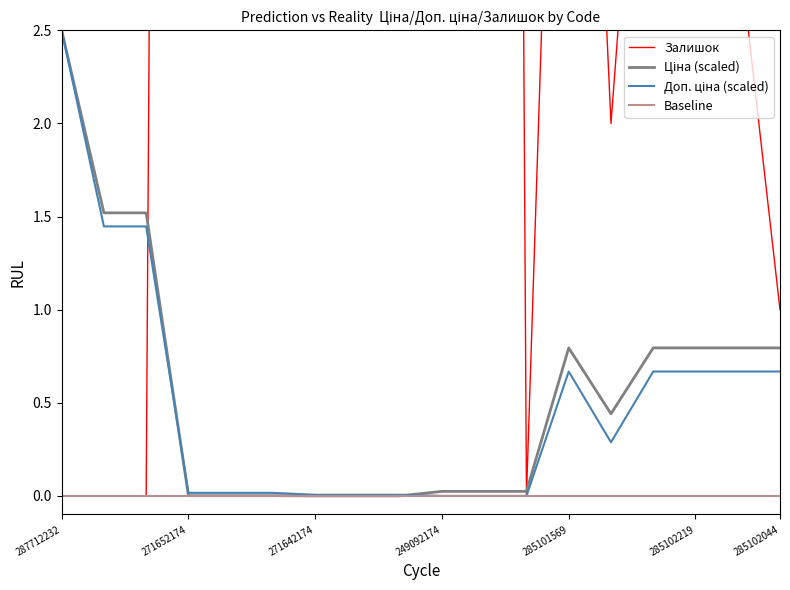

At which category is the sum across all series the highest?

249092174